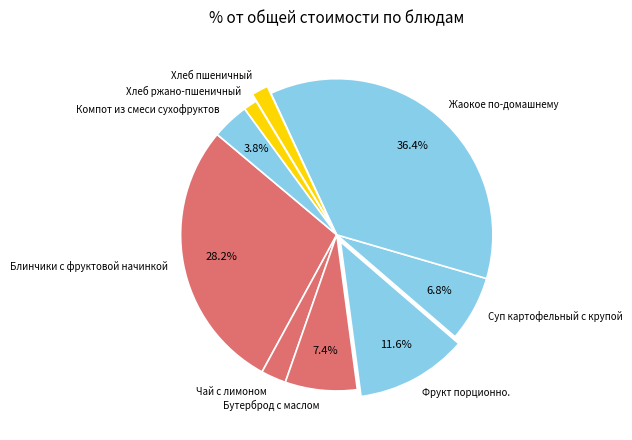

Approximately how many times larger is the value at Хлеб пшеничный compared to Компот из смеси сухофруктов?

0.4